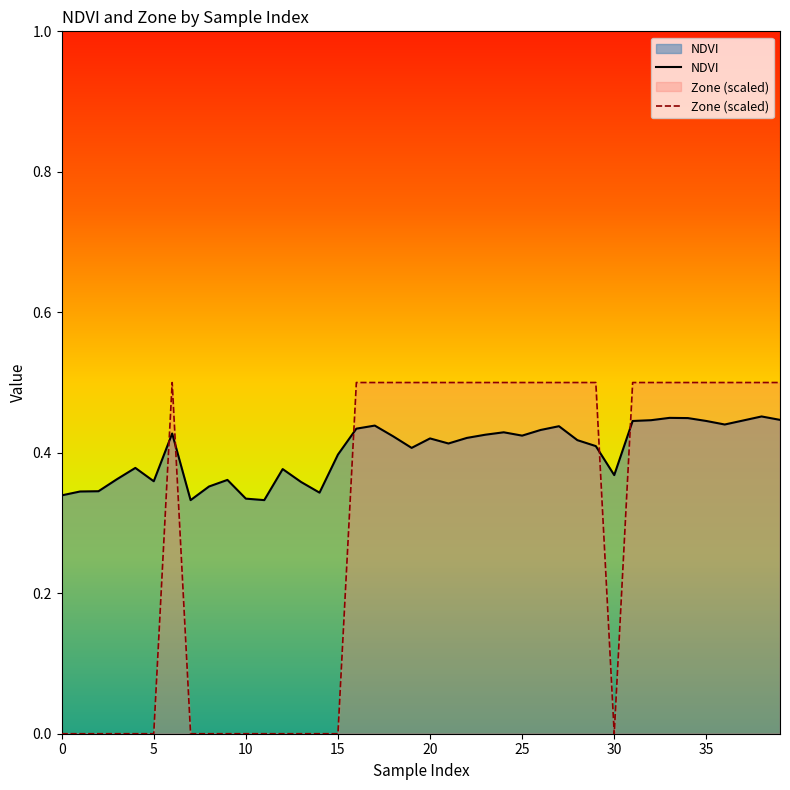

What is the label of the 15th point from the left?

14